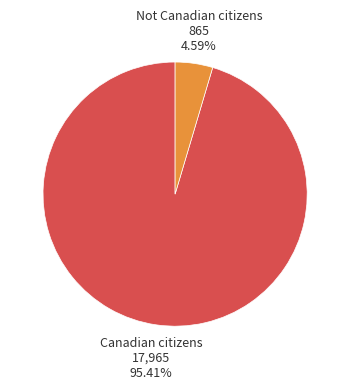

Which slice is the smallest?

Not Canadian citizens